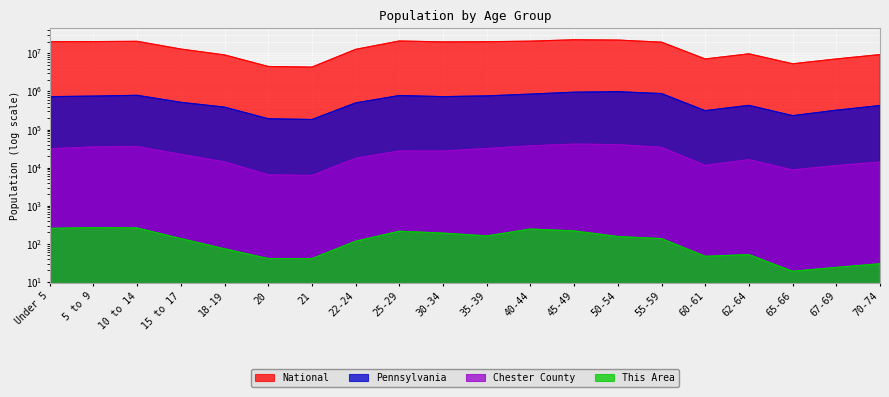

Count the number of data series in this chart.

4